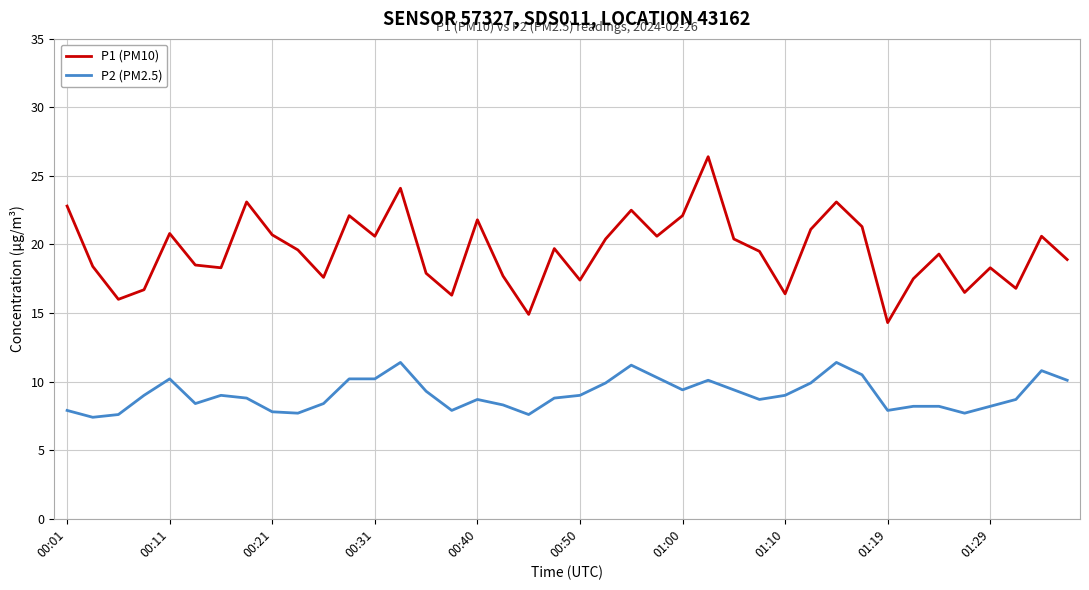

True or false: P2 (PM2.5) and P1 (PM10) cross at least once.

False